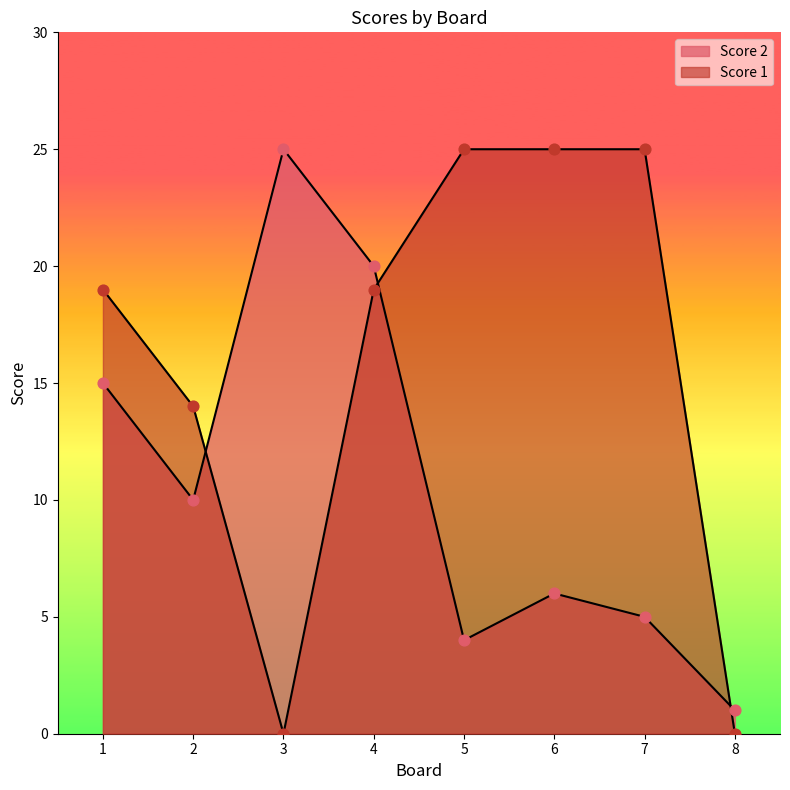

Which series contains the lowest Y value?

Score 1